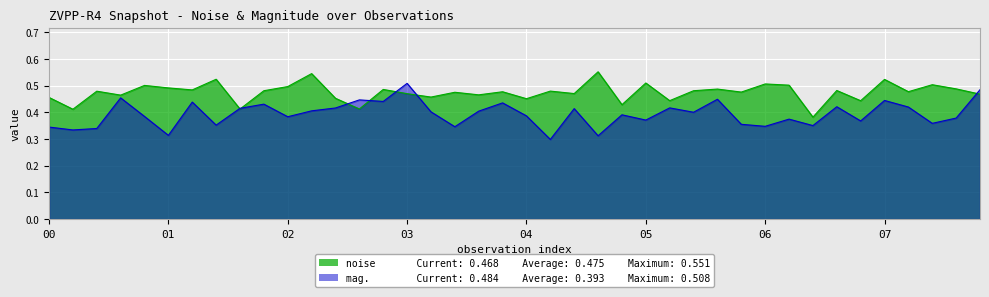

Reading left to right, transcribe all the data shown in this chart.

noise: 0.5	0.4	0.5	0.5	0.5	0.5	0.5	0.5	0.4	0.5	0.5	0.5	0.5	0.4	0.5	0.5	0.5	0.5	0.5	0.5	0.5	0.5	0.5	0.6	0.4	0.5	0.4	0.5	0.5	0.5	0.5	0.5	0.4	0.5	0.4	0.5	0.5	0.5	0.5	0.5
mag.: 0.3	0.3	0.3	0.5	0.4	0.3	0.4	0.4	0.4	0.4	0.4	0.4	0.4	0.4	0.4	0.5	0.4	0.3	0.4	0.4	0.4	0.3	0.4	0.3	0.4	0.4	0.4	0.4	0.4	0.4	0.3	0.4	0.4	0.4	0.4	0.4	0.4	0.4	0.4	0.5